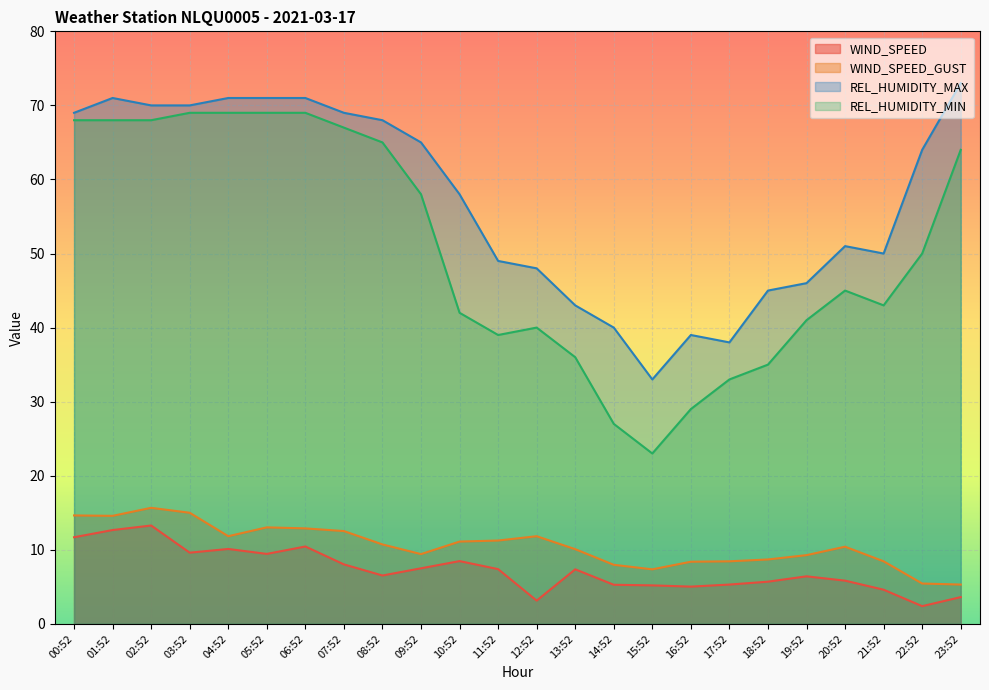

Is it true that WIND_SPEED equals 4.2 at 04:52?

False